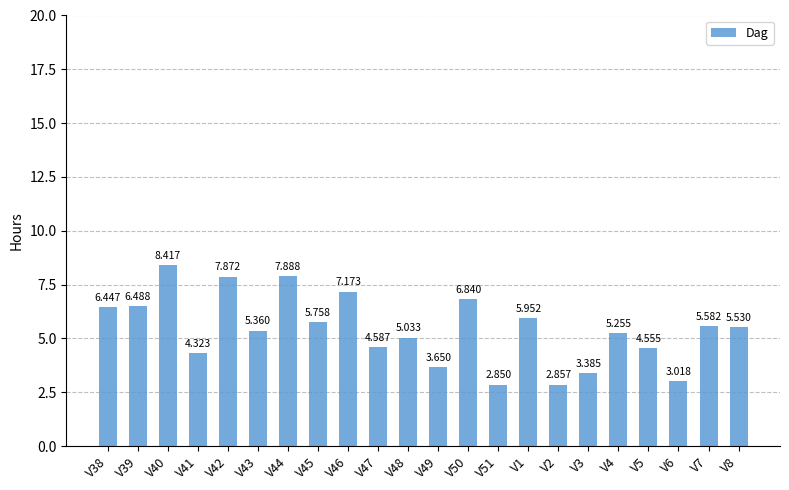

What is the difference between the second highest and second lowest values?

5.0